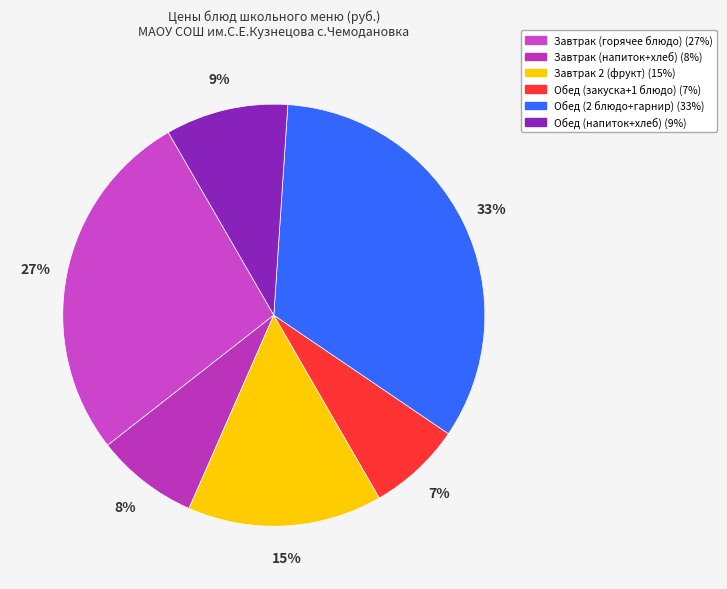

How many segments does this pie chart have?

6